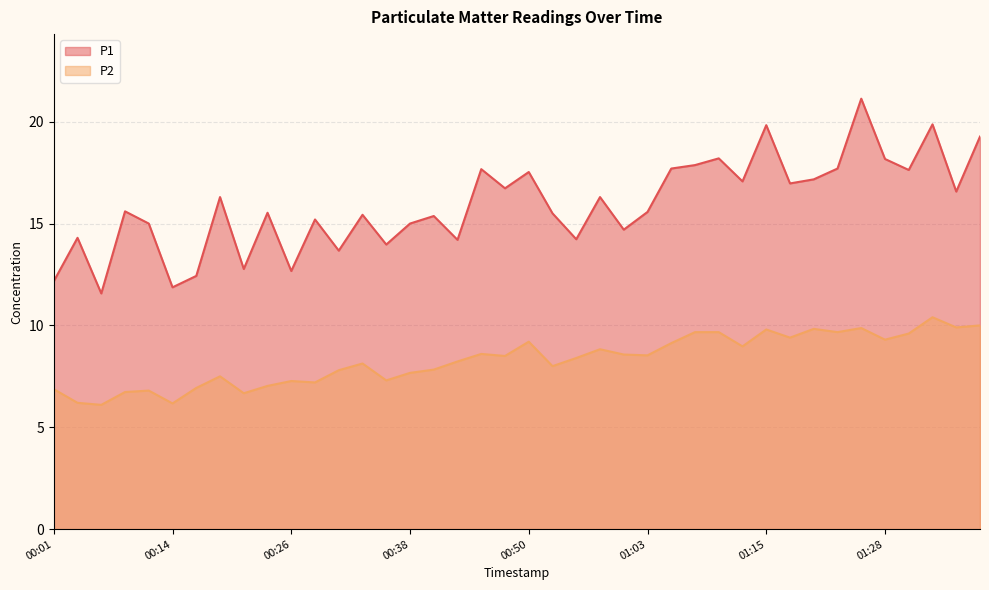

How many interior local valleys does the P1 series have?

14